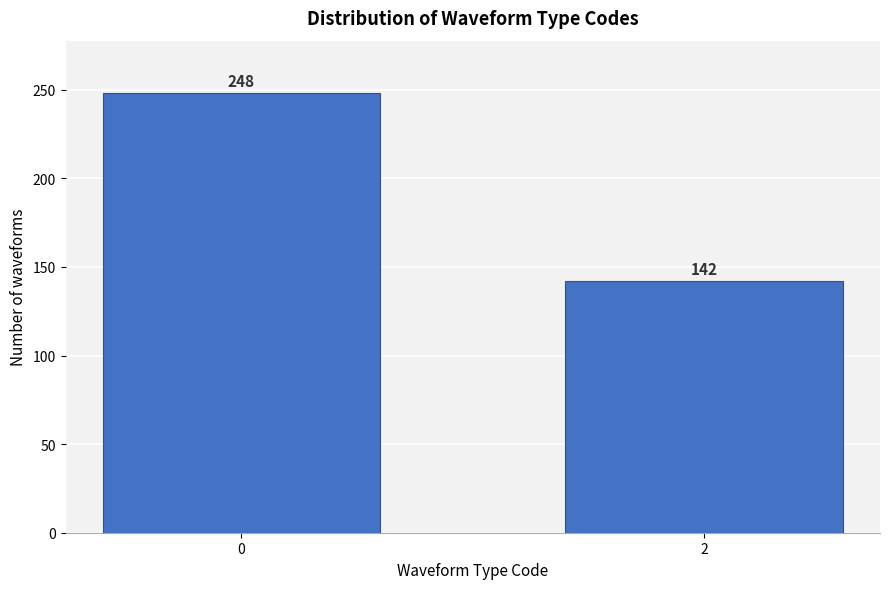

Reading left to right, list all the values displayed in this chart.

0=248	2=142